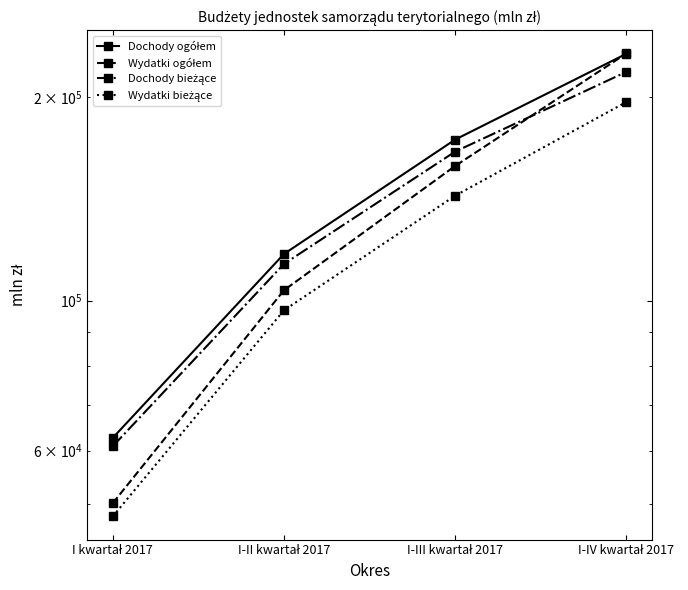

What value does the Wydatki ogółem series have at I-IV kwartał 2017?

231889